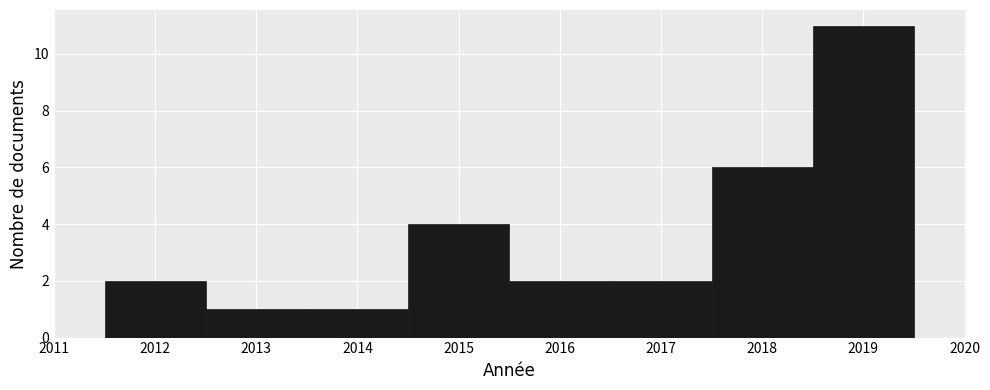

Reading left to right, transcribe this chart: for each bar, give the range it covers on the x-axis and its height. The values are not printed on the chart, so give them approximately, as read against the axis.

2011.5 to 2012.5: 2
2012.5 to 2013.5: 1
2013.5 to 2014.5: 1
2014.5 to 2015.5: 4
2015.5 to 2016.5: 2
2016.5 to 2017.5: 2
2017.5 to 2018.5: 6
2018.5 to 2019.5: 11